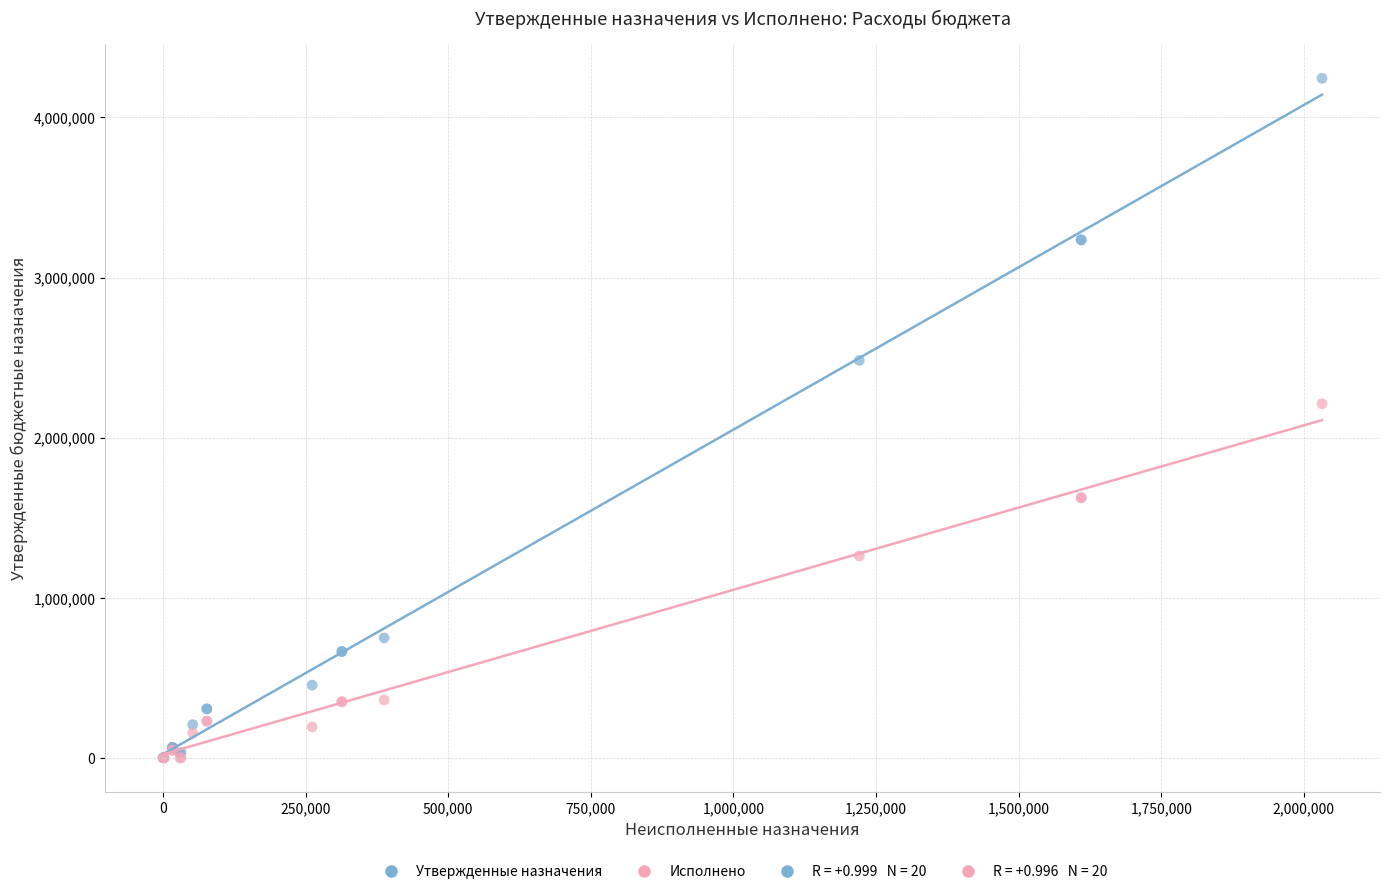

Across all series, what Y value is closest to 2121872?

2211833.3